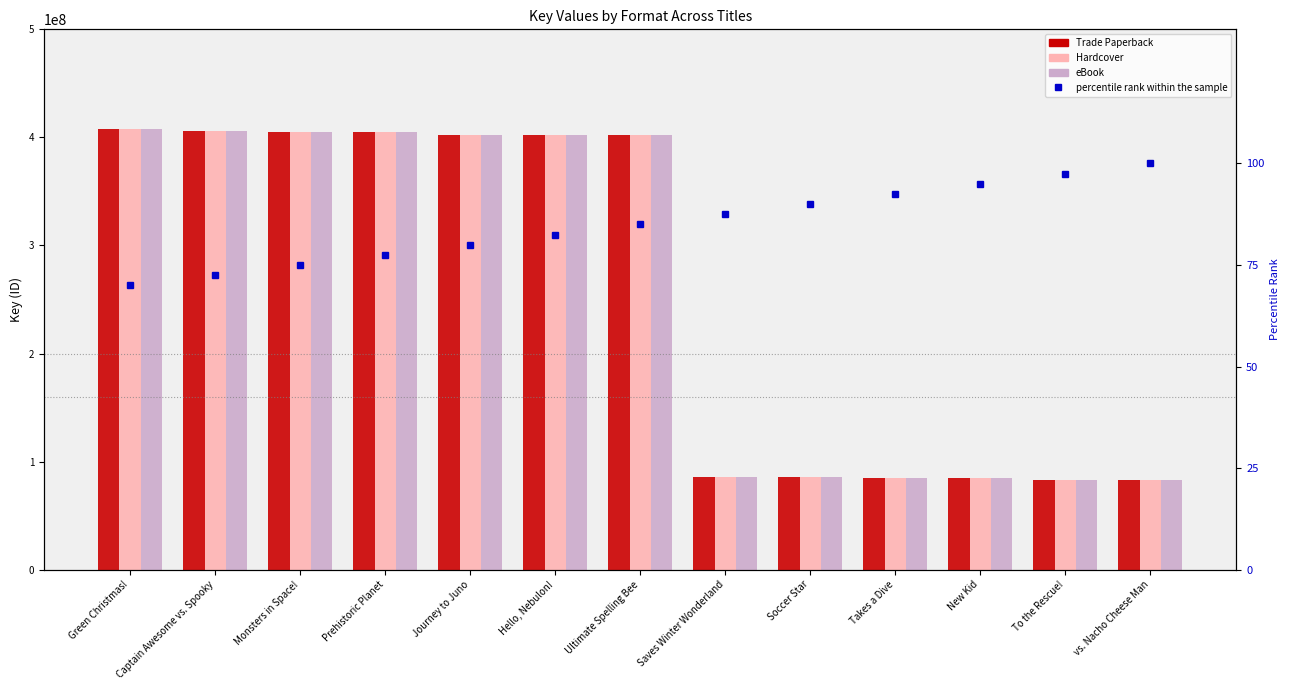

What is the difference between the highest and lowest values at Takes a Dive?

85080700.5